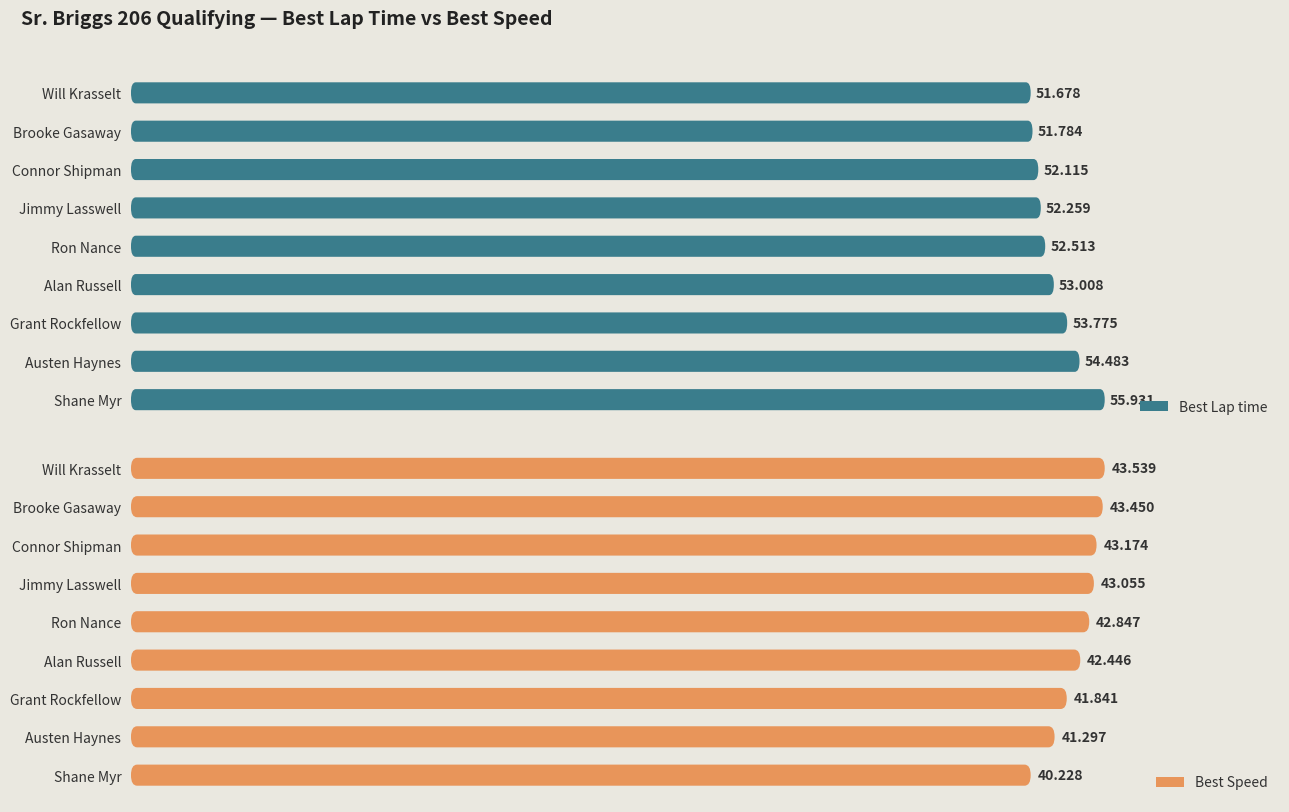

What position from the right is Brooke Gasaway?

8